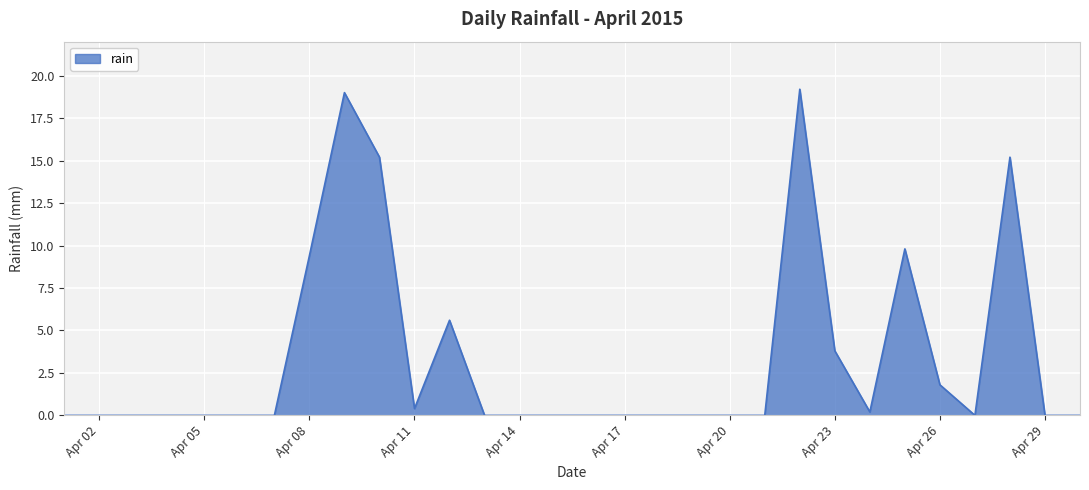

What is the difference between the maximum and minimum values?

19.2